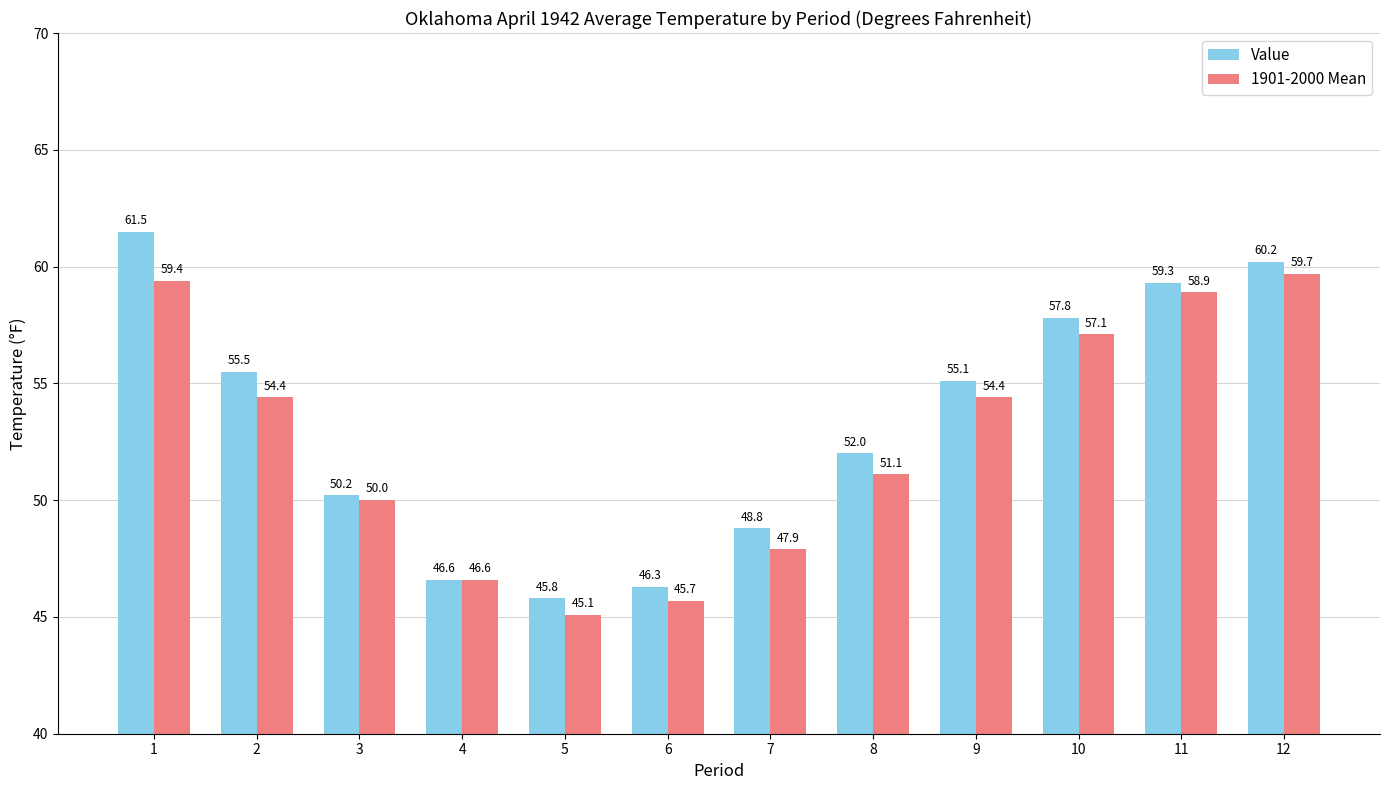

List the series in order of their overall mean, lowest first.

1901-2000 Mean, Value